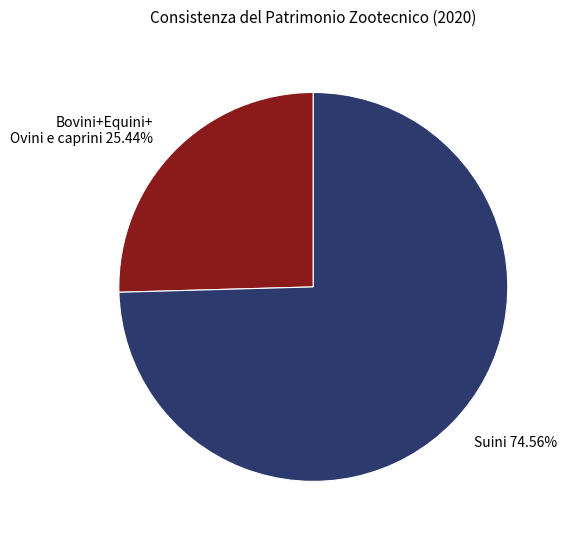

Is there any slice that represents more than half of the pie?

Yes